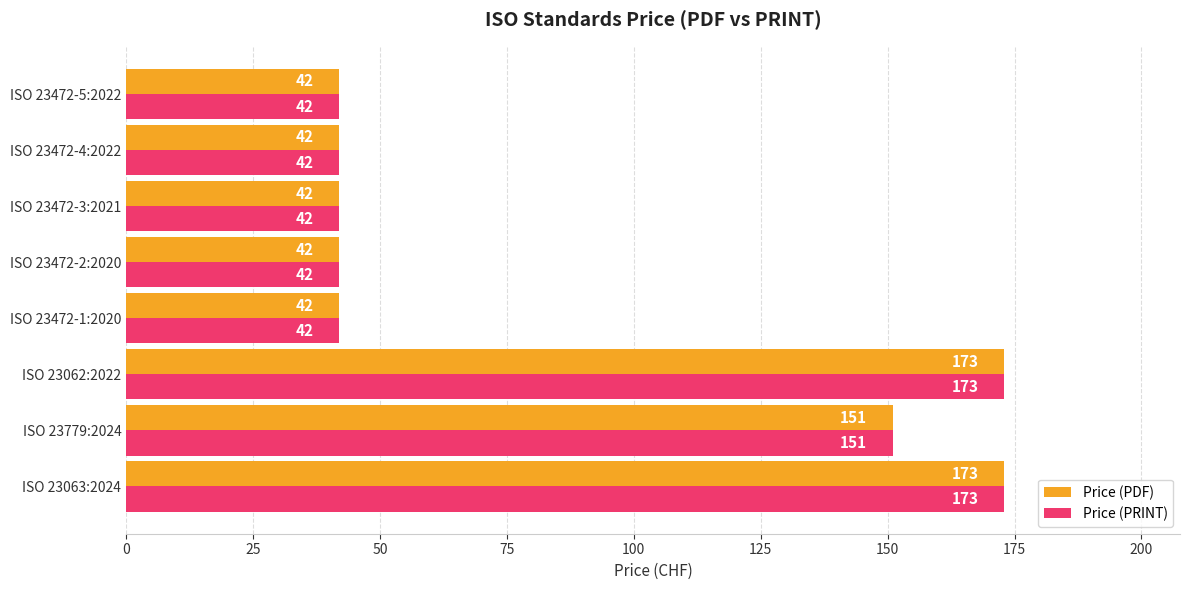

Is it true that Price (PRINT) equals 42 at ISO 23472-3:2021?

True